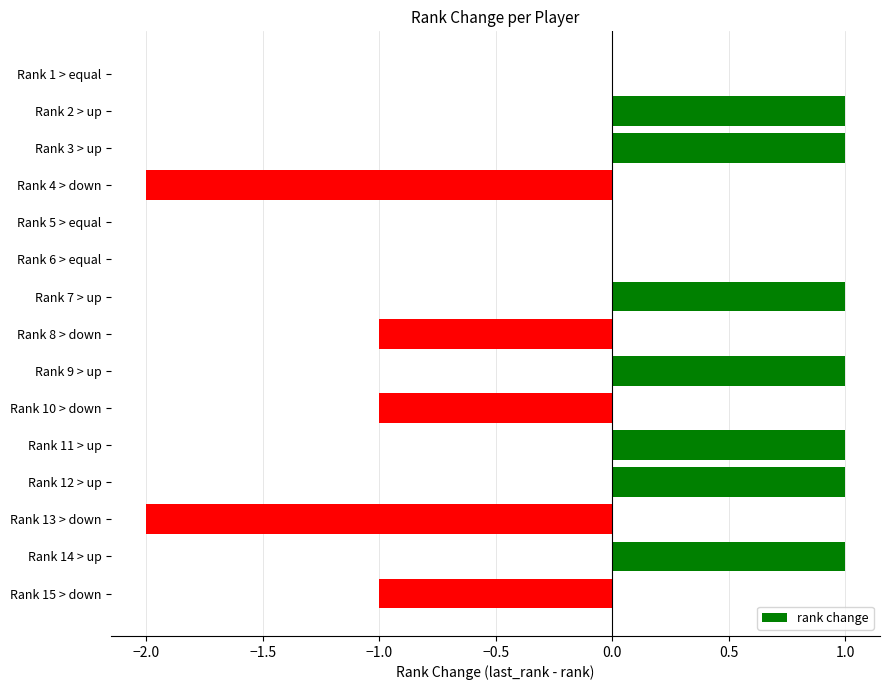

The value at Rank 8 > down is -2. True or false?

False